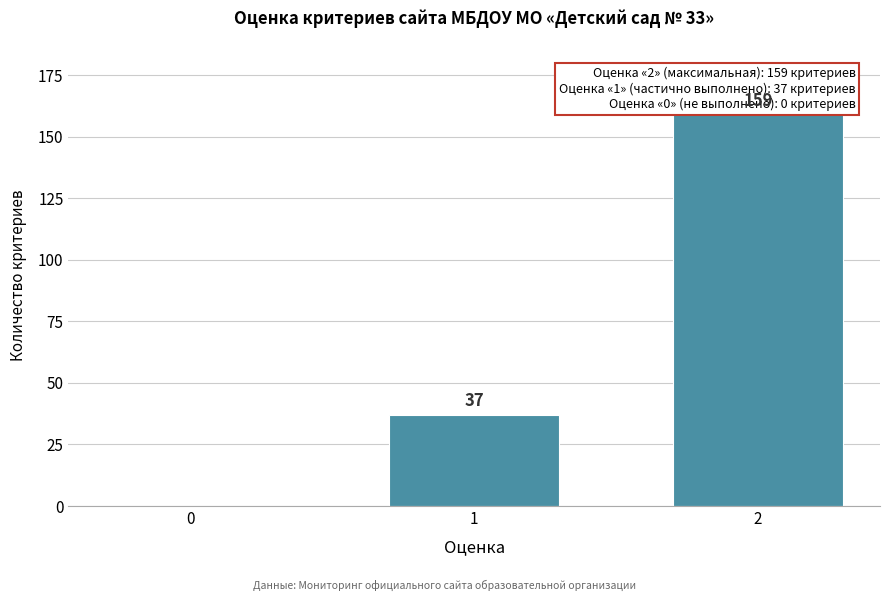

Reading right to left, extract all data points from this chart.

2=159	1=37	0=0